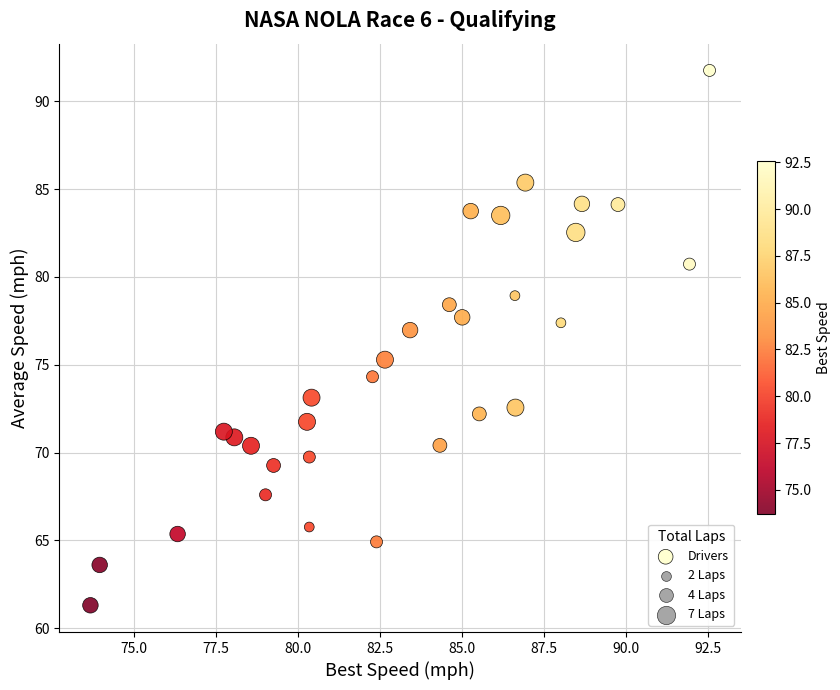

What is the range of X values (max minus min)?

18.9